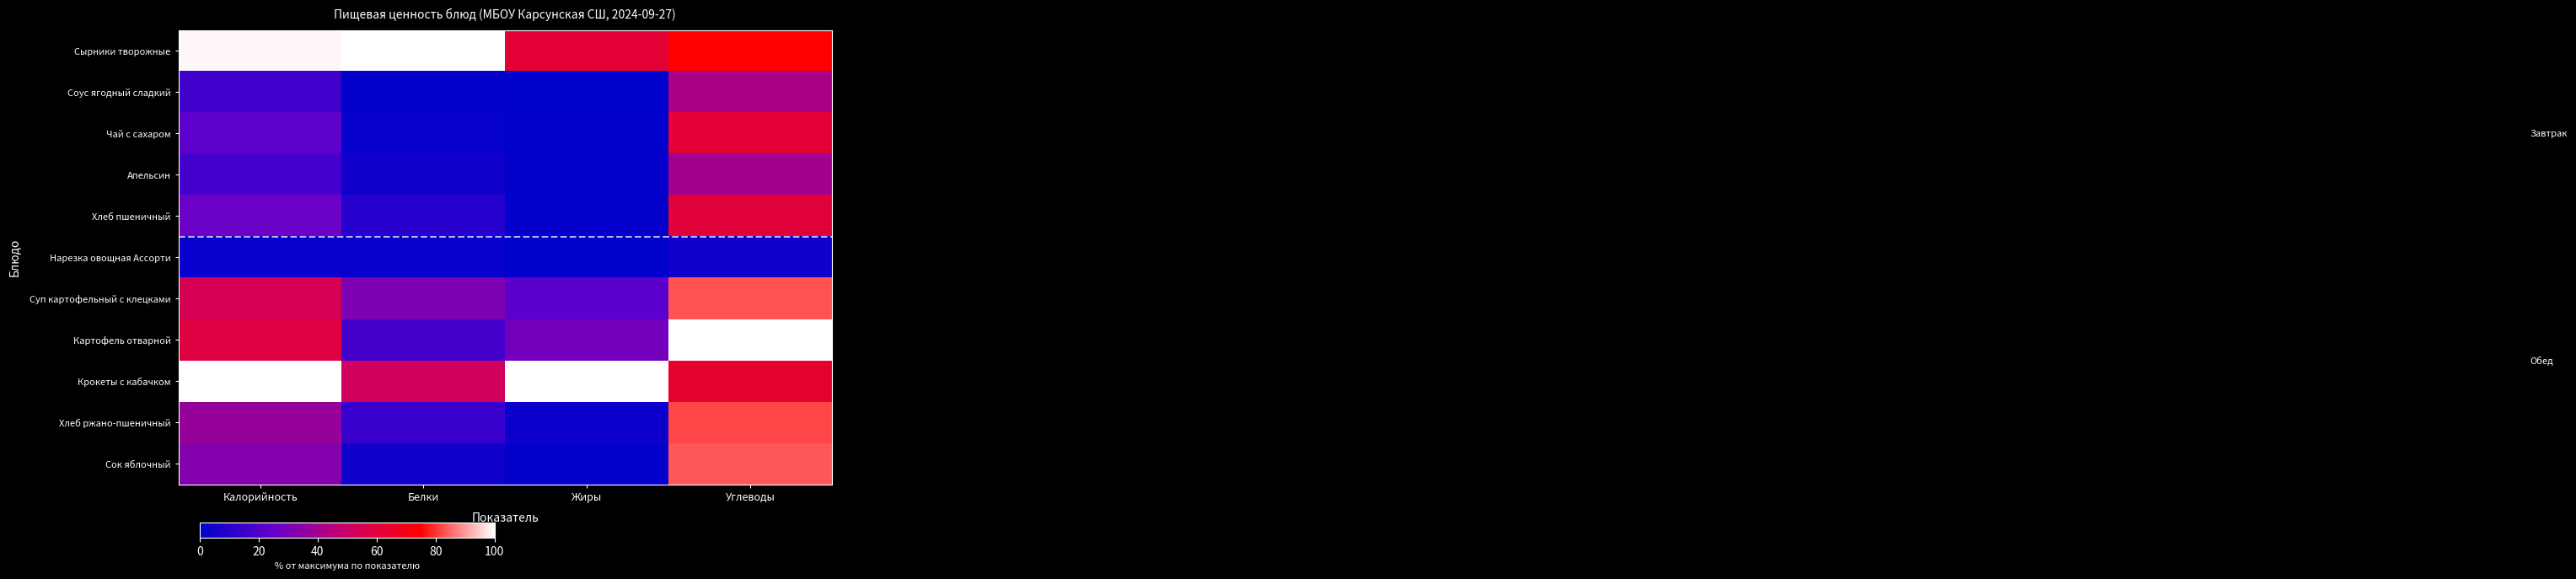

At how many categories does at least one series exceed 74?

4